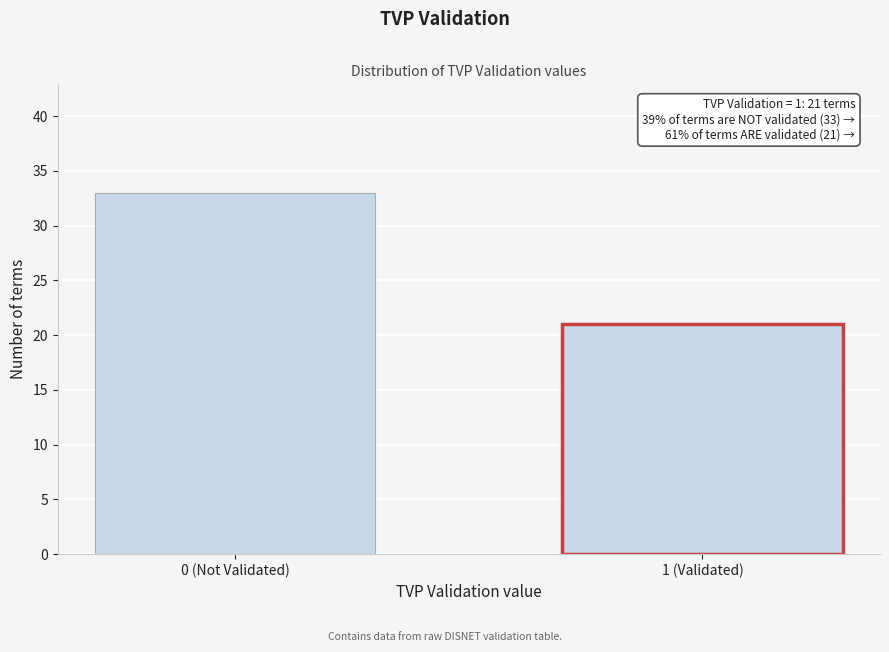

Reading left to right, what are all the values shown in this chart?

33	21